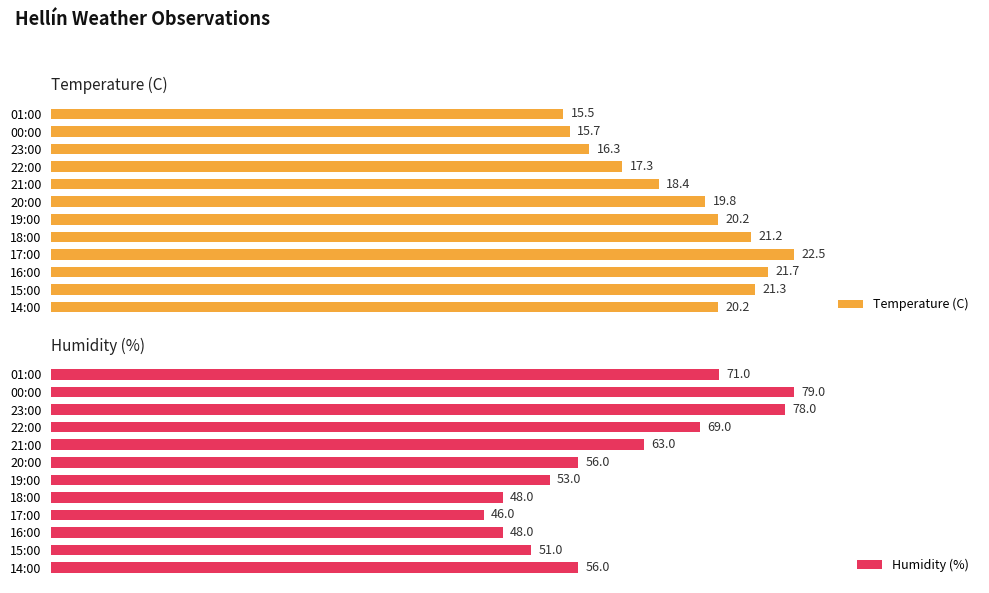

Which category has the lowest value in the Temperature (C) series?

01:00